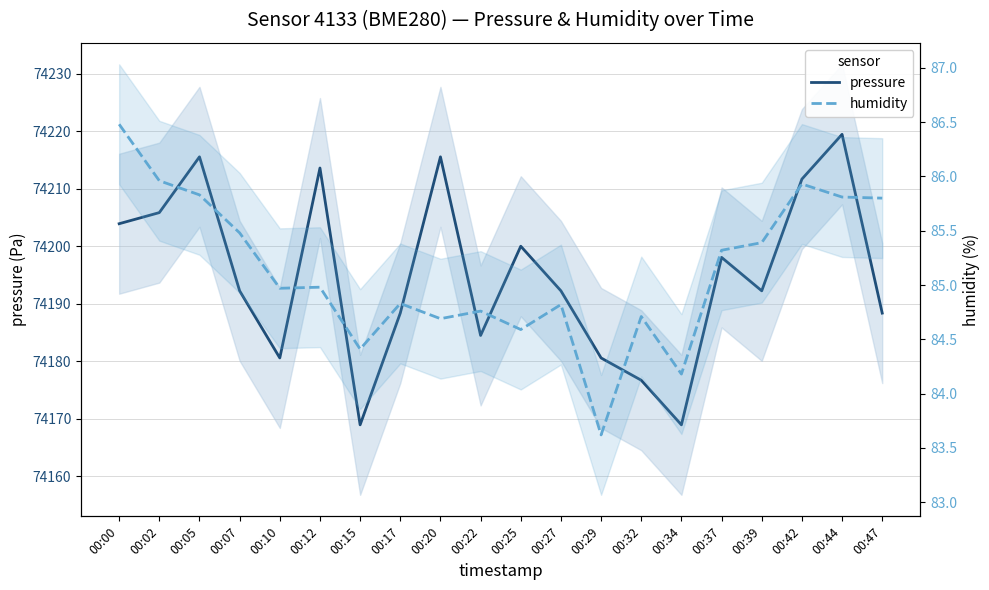

Is this an area chart (filled region under the line)?

No